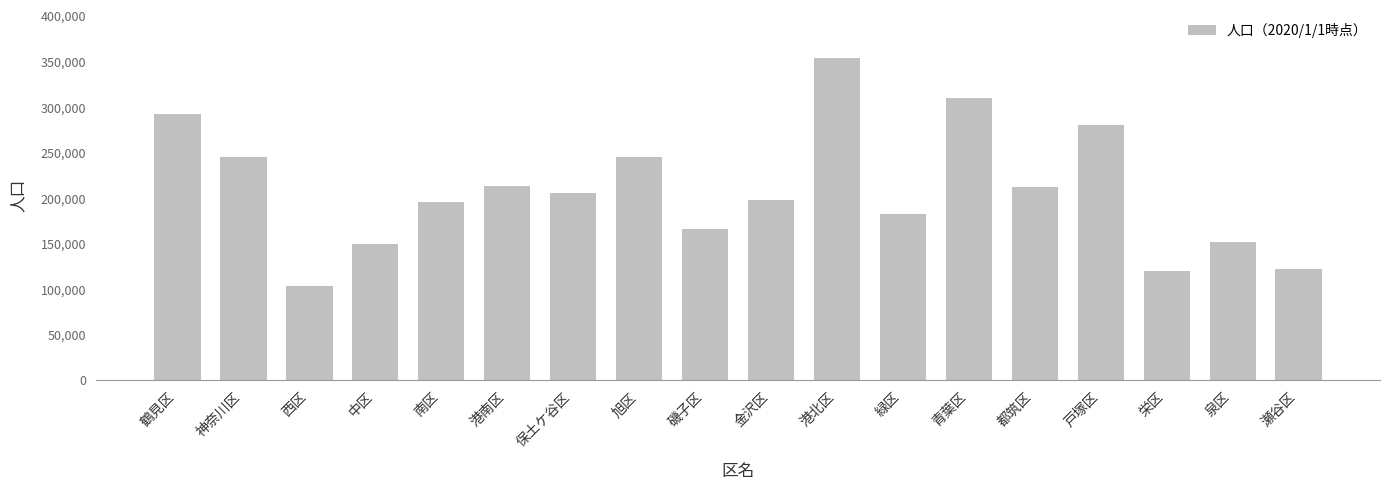

What is the average value?

208329